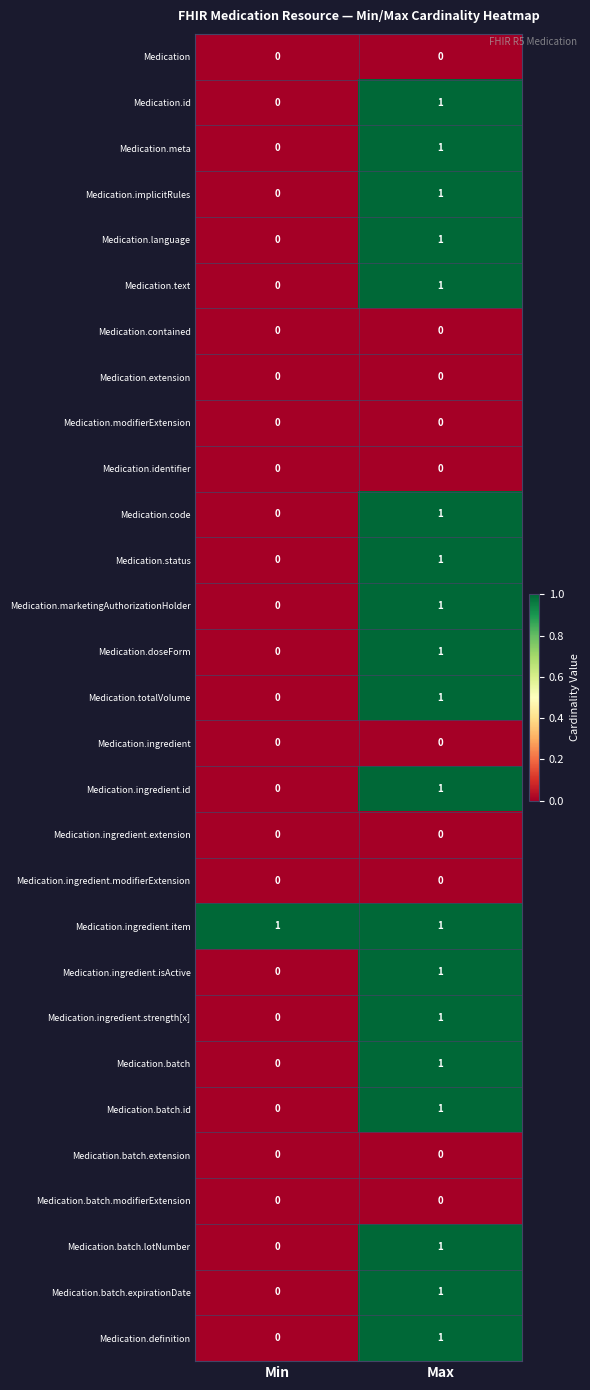

List the labels in order of Medication.status value, largest first.

Max, Min